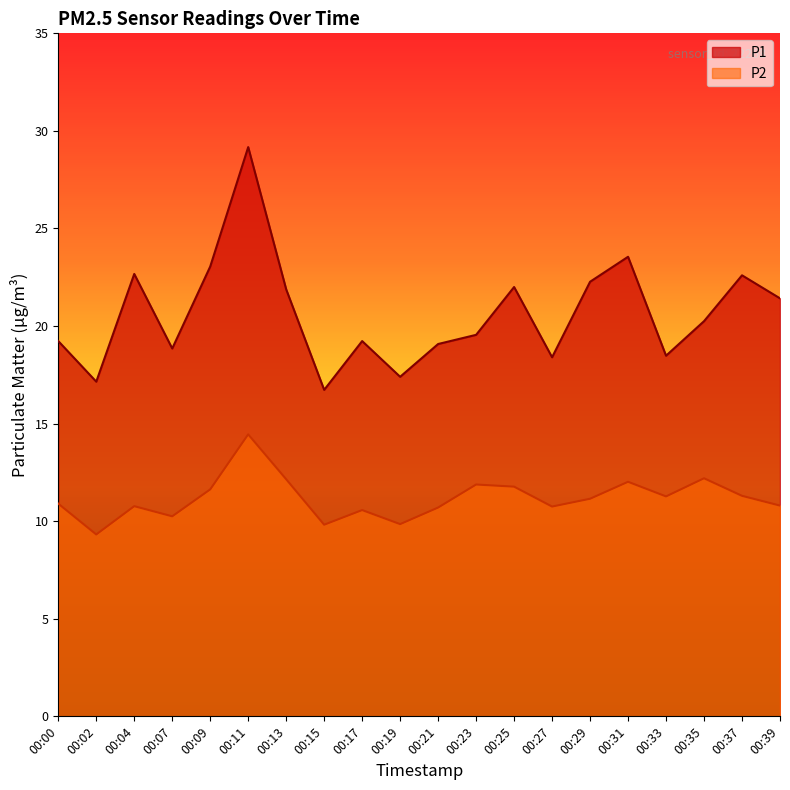

List the series in order of their overall mean, lowest first.

P2, P1